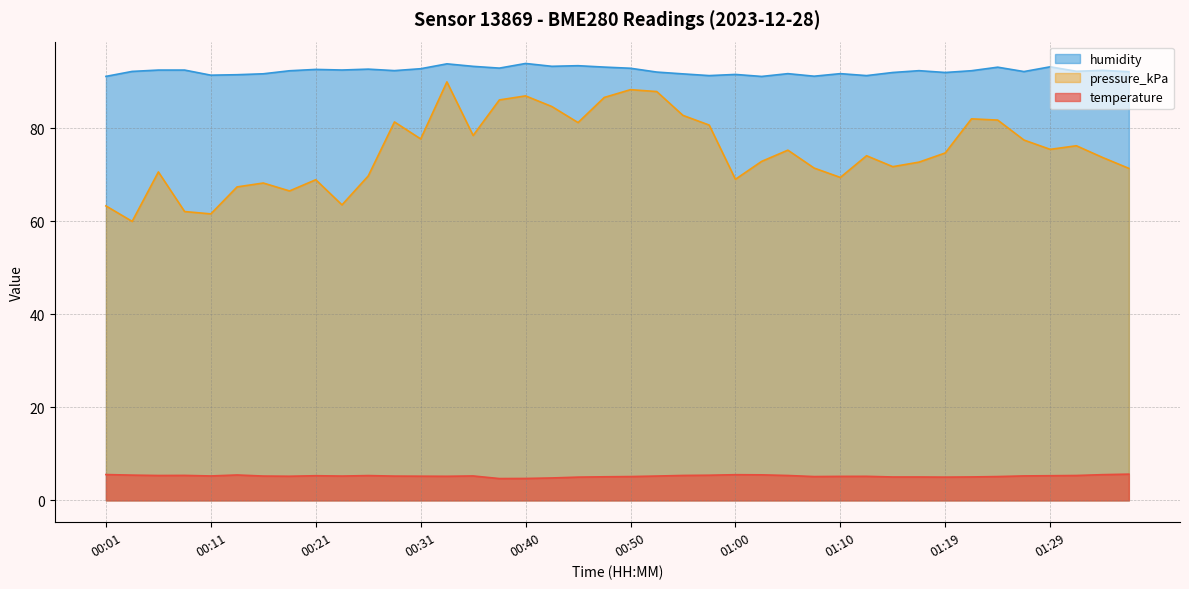

True or false: pressure_kPa and humidity intersect in this chart.

False